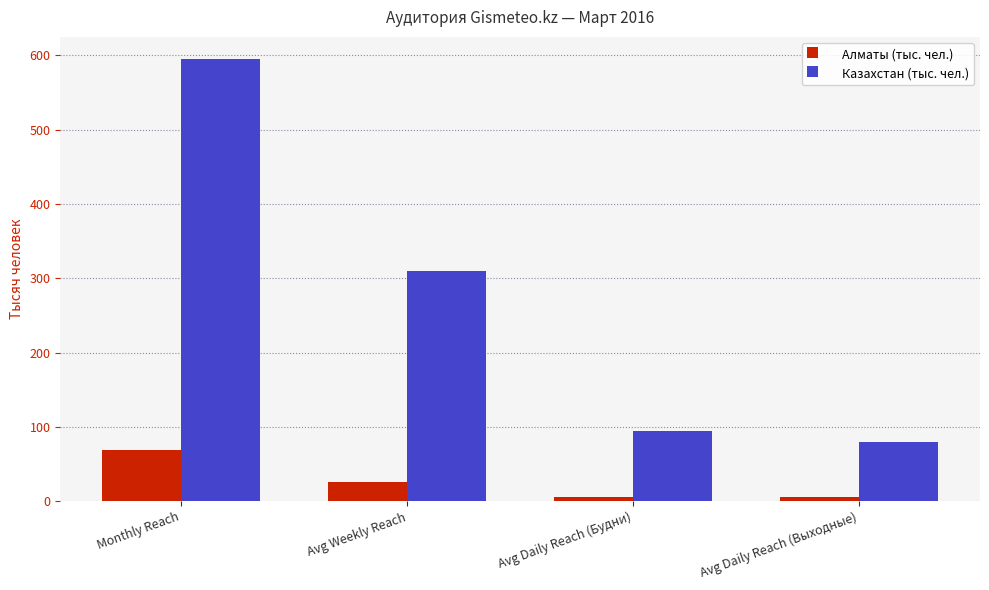

List the series in order of their peak value, lowest first.

Алматы (тыс. чел.), Казахстан (тыс. чел.)